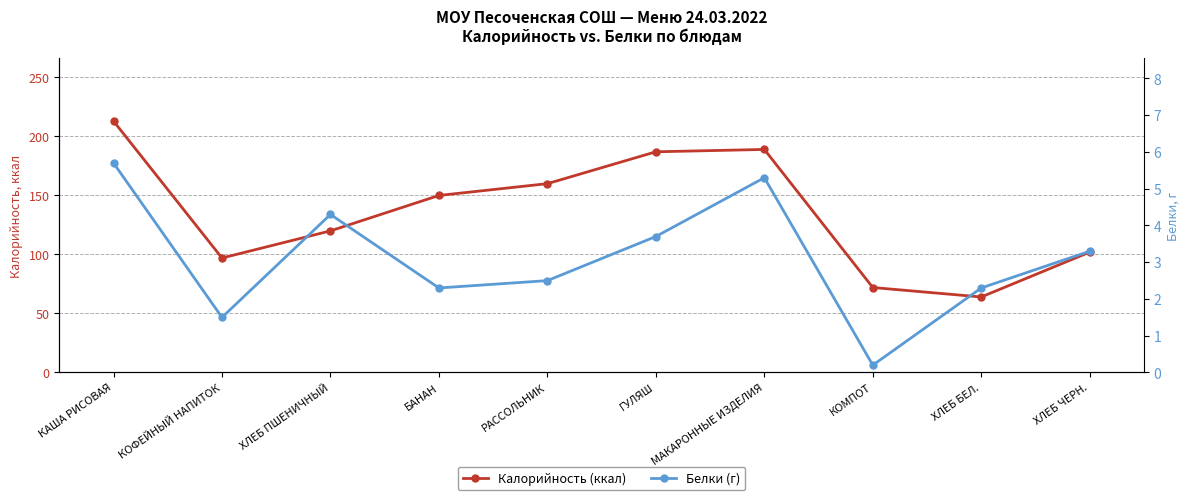

In Калорийность (ккал), how many points are lower than both neighbors (excluding endpoints)?

2